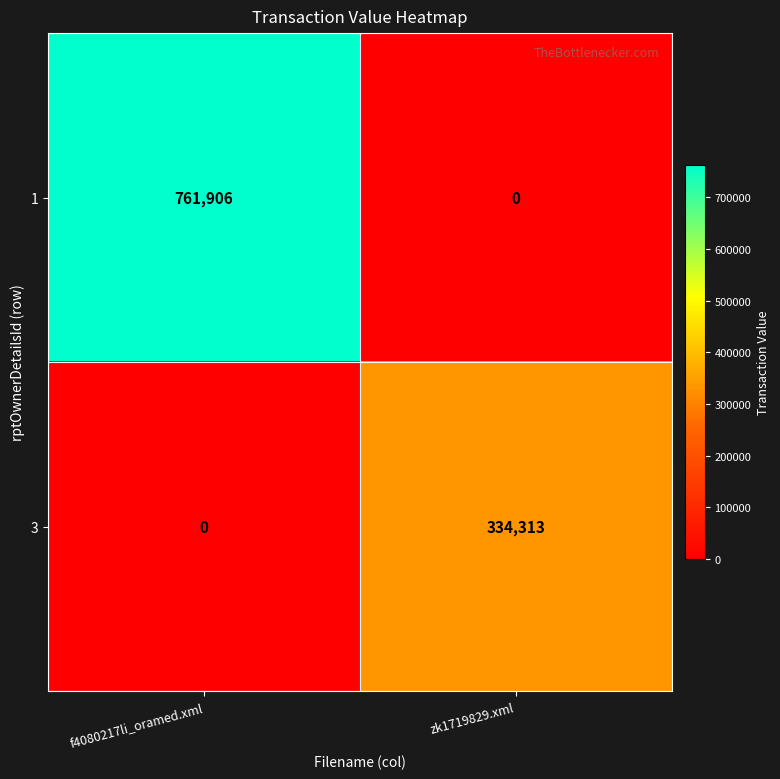

What value does the 1 series have at f4080217li_oramed.xml, to the nearest 100?

761900